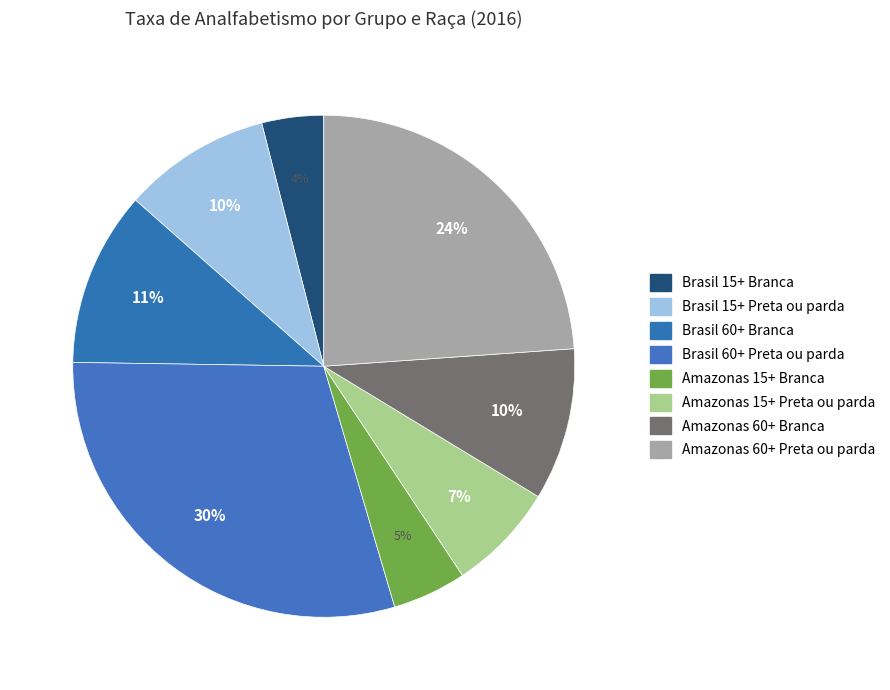

Is it true that Amazonas 60+ Branca is 18% of the pie?

False